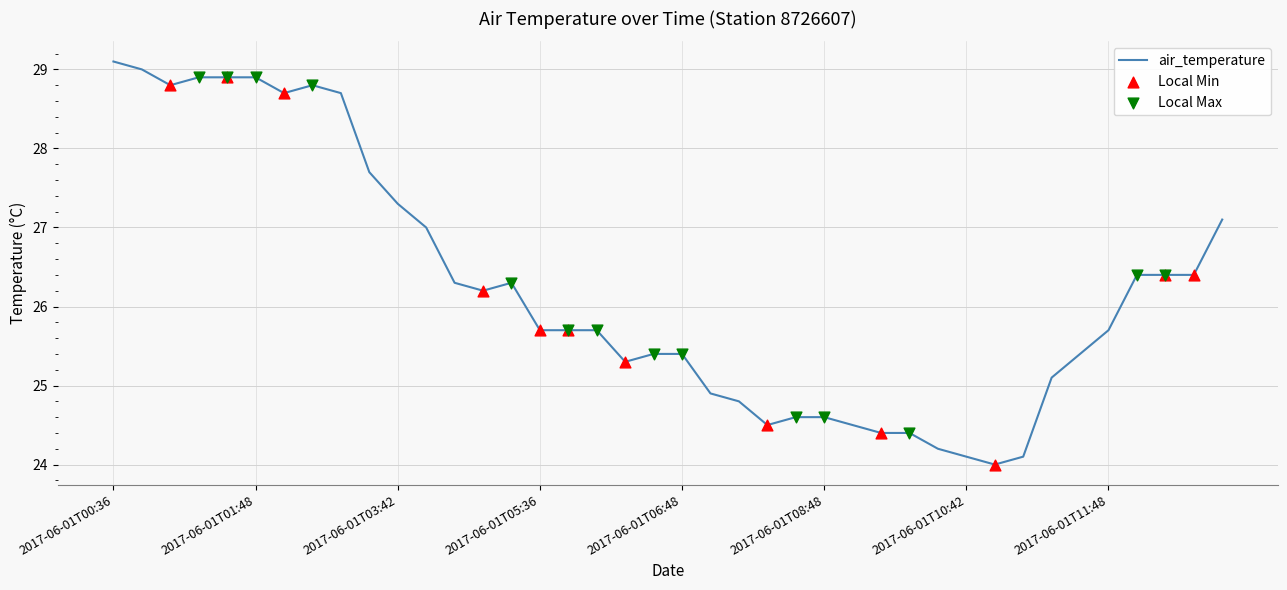

What is the greatest value displayed?

29.1